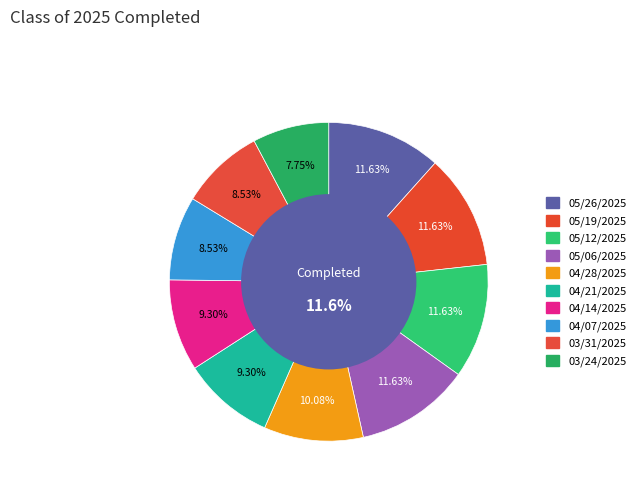

How much of the chart is everything except 04/28/2025?

89.9%